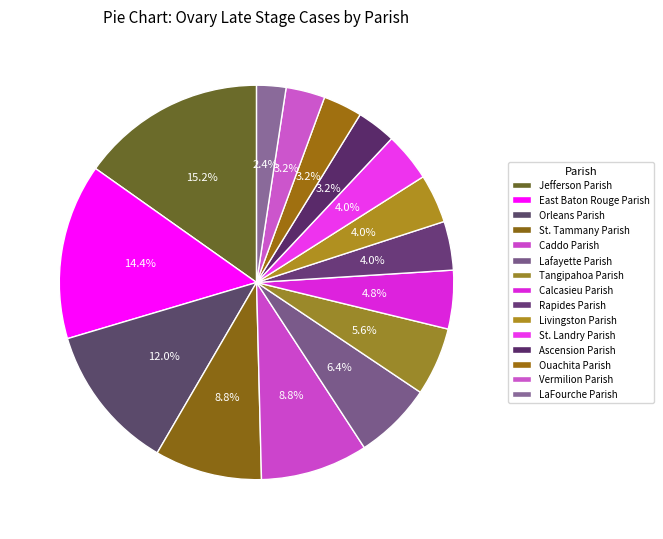

Count the number of slices in the pie.

15